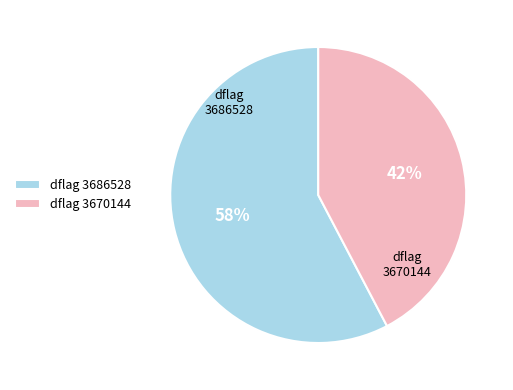

Is the sum of dflag 3686528 and dflag 3670144 greater than half?

Yes